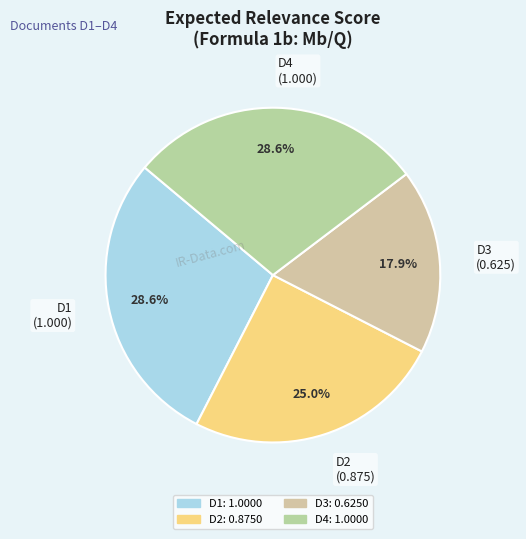

Which slice is the smallest?

D3